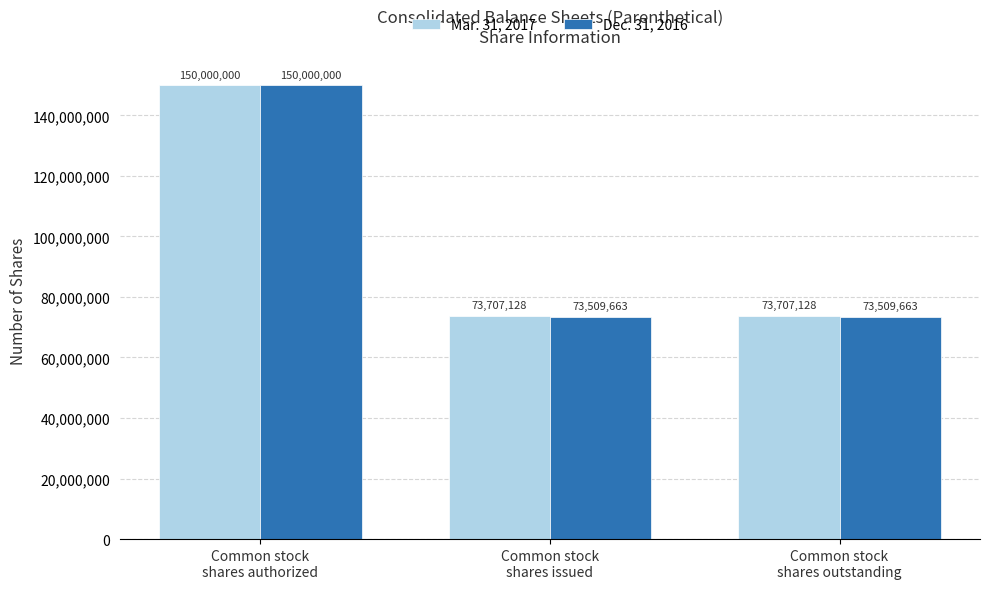

How many series are shown in this chart?

2